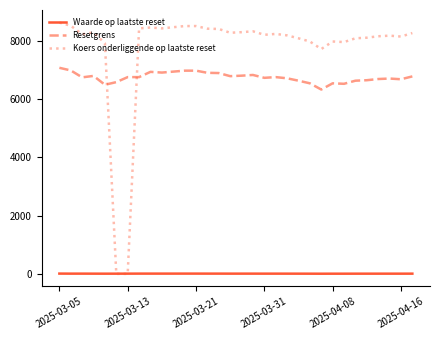

List the series in order of their peak value, lowest first.

Waarde op laatste reset, Resetgrens, Koers onderliggende op laatste reset